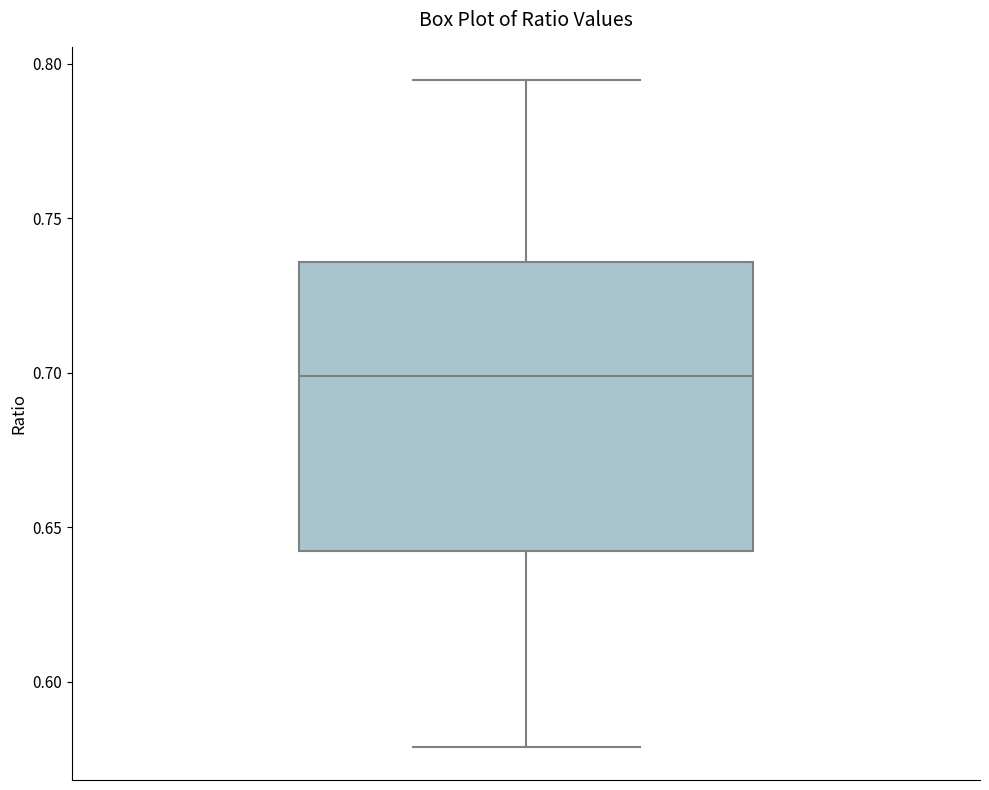

Transcribe this box plot: give where the median line is, the range the box spans, and where the two whiskers end, as read against the y-axis. The values are not printed on the chart, so give them approximately, as read against the axis.

median 0.700, box 0.645 to 0.735, whiskers 0.580 to 0.795